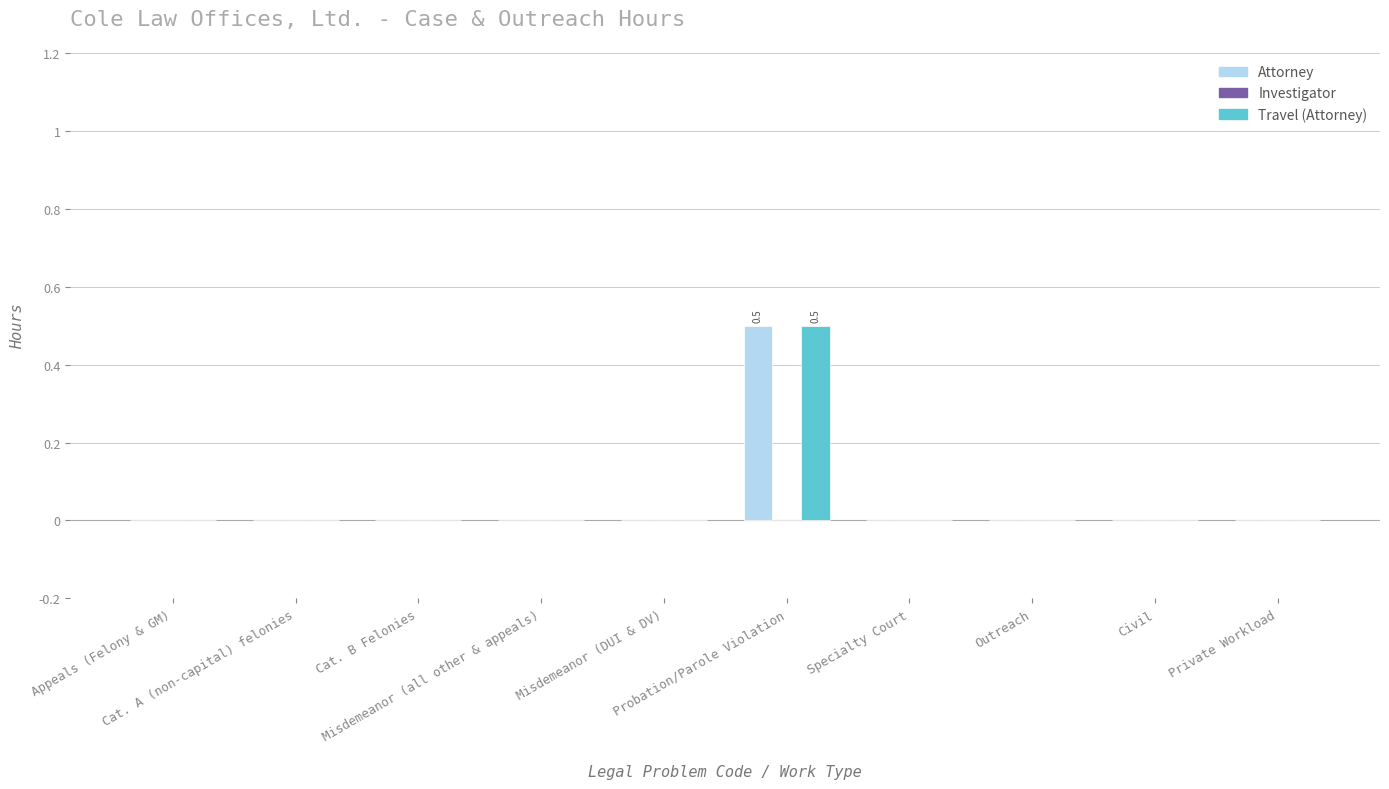

What is the sum of all Attorney values?

0.5